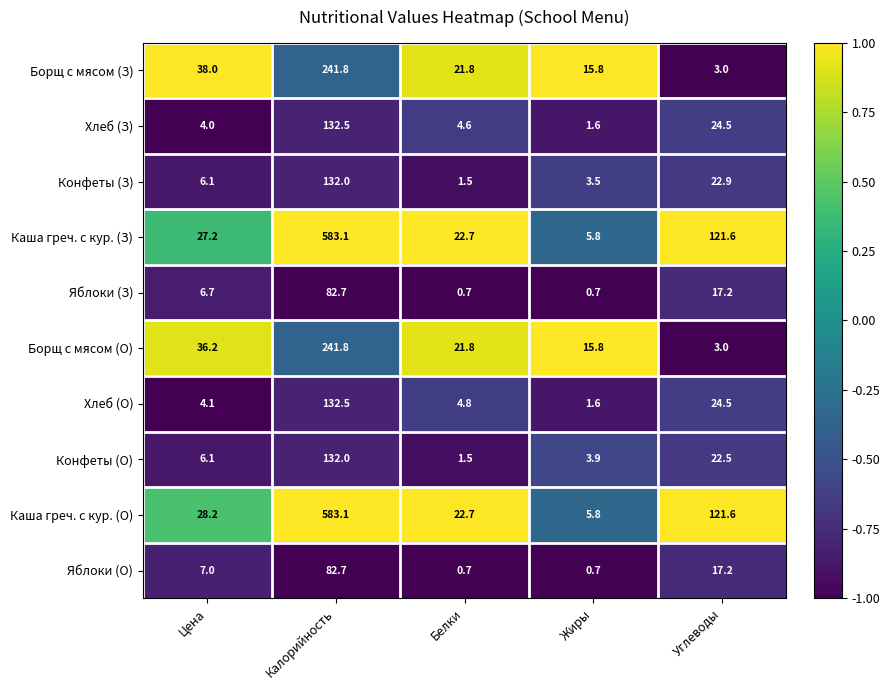

Is it true that Яблоки (З) equals 11.4 at Цена?

False